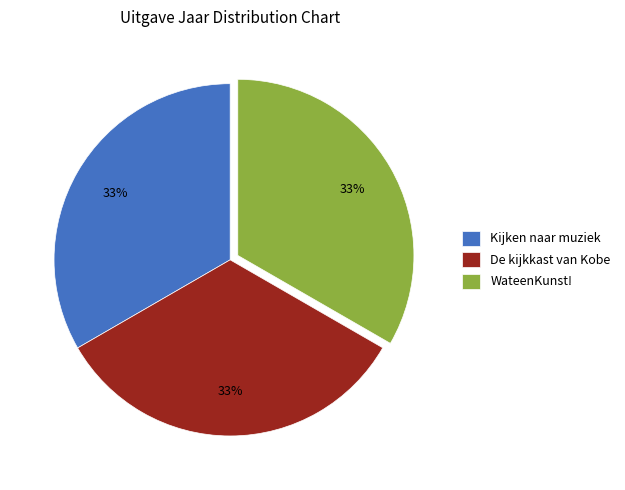

Is there a majority slice in this chart?

No